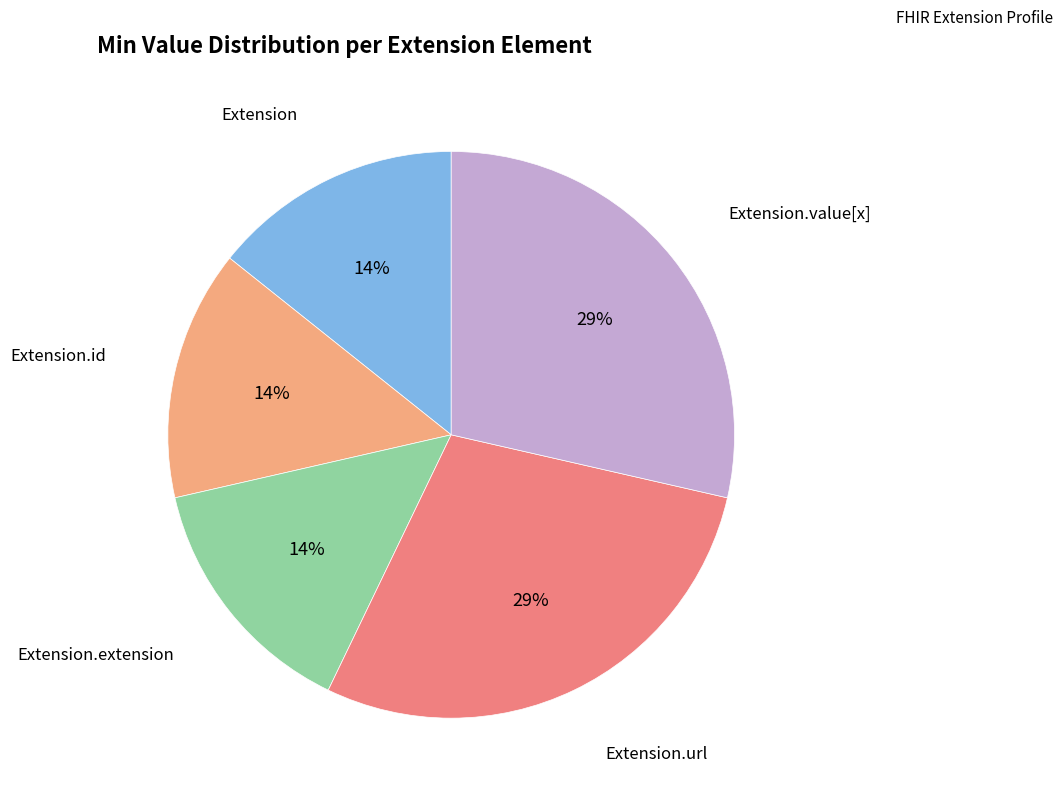

Is there any slice that represents more than half of the pie?

No